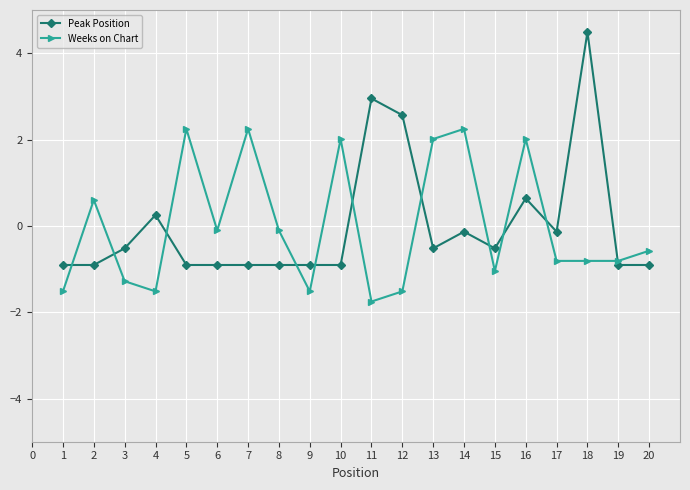

True or false: Weeks on Chart and Peak Position intersect in this chart.

True